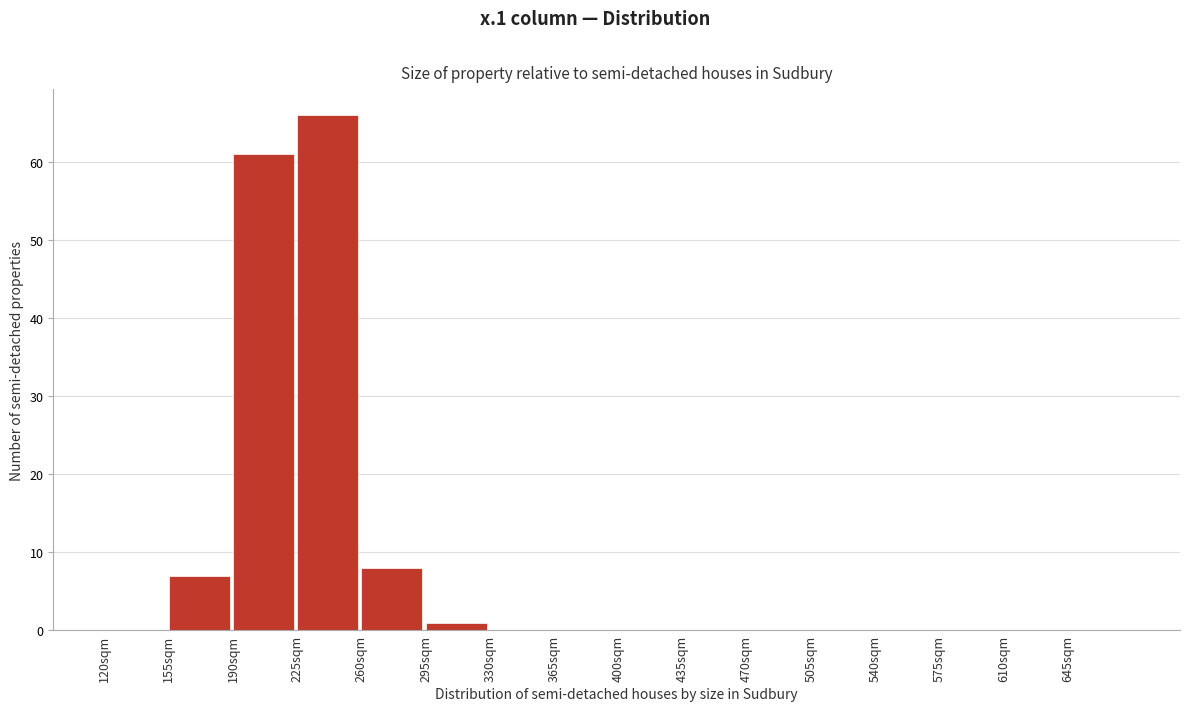

Reading left to right, list every bar in this chart as the range it spans on the x-axis followed by its height. The values are not printed on the chart, so give them approximately, as read against the axis.

120 to 155: 0
155 to 190: 7
190 to 225: 61
225 to 260: 66
260 to 295: 8
295 to 330: 1
330 to 365: 0
365 to 400: 0
400 to 435: 0
435 to 470: 0
470 to 505: 0
505 to 540: 0
540 to 575: 0
575 to 610: 0
610 to 645: 0
645 to 680: 0